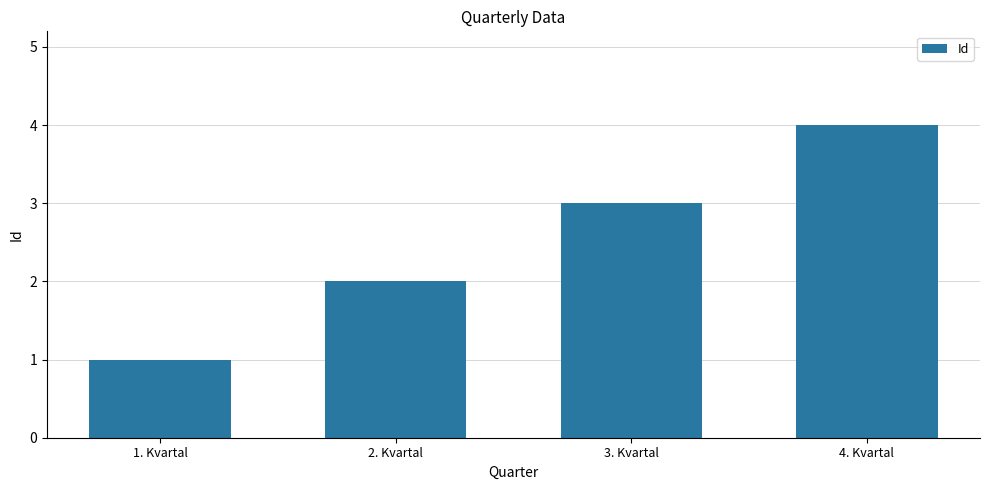

List the labels in order of value, largest first.

4. Kvartal, 3. Kvartal, 2. Kvartal, 1. Kvartal